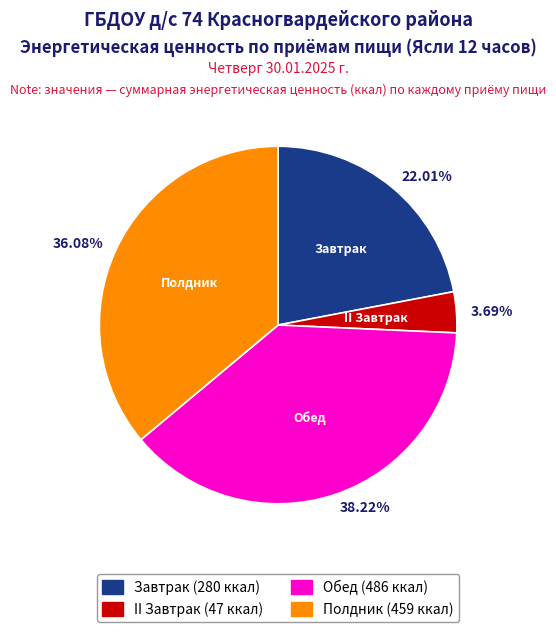

Which category has the smallest portion of the pie?

3.69%